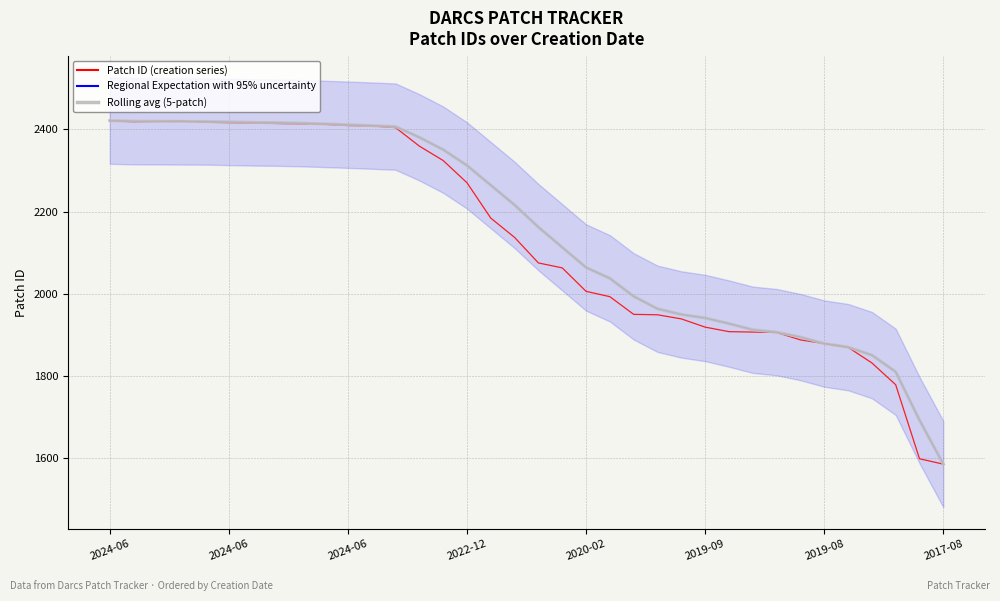

After their last crossing, which series has the higher values: Rolling avg (5-patch) or Patch ID (12-patch average)?

Rolling avg (5-patch)